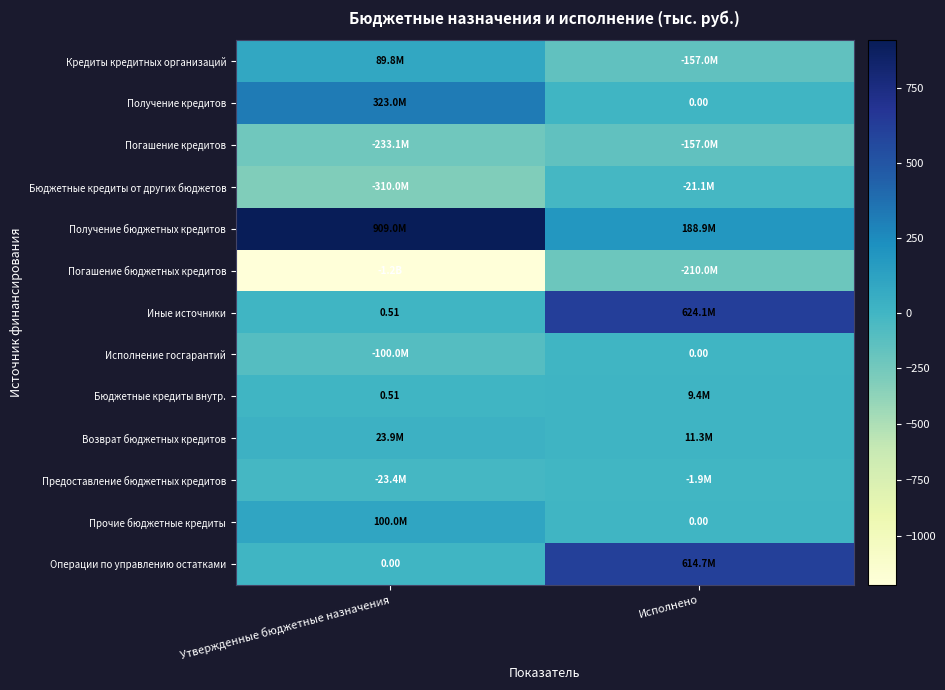

At which category is the sum across all series the highest?

Исполнено